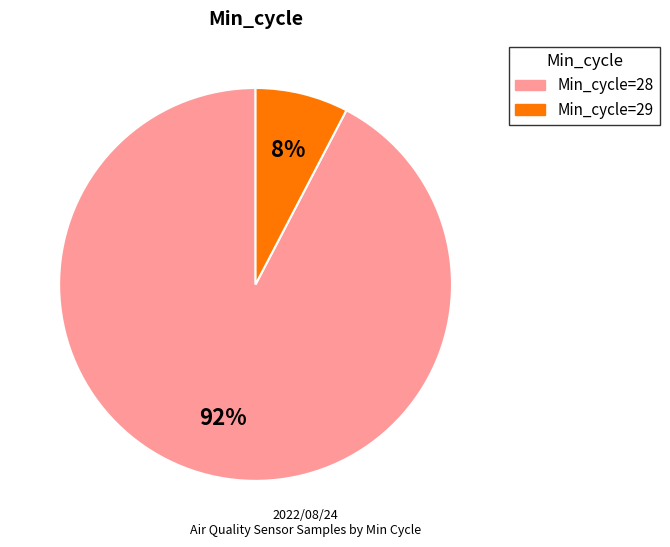

Does any single category account for the majority?

Yes